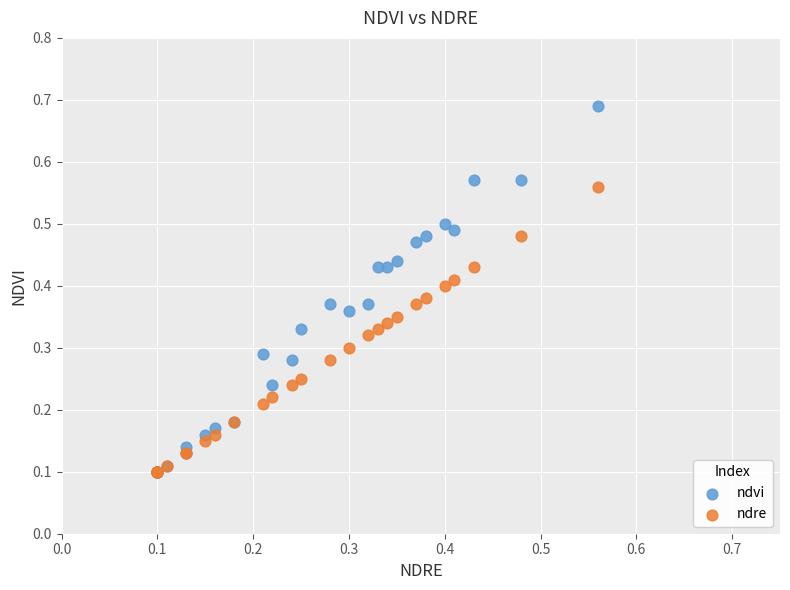

What are all the series names shown in the legend?

ndvi, ndre